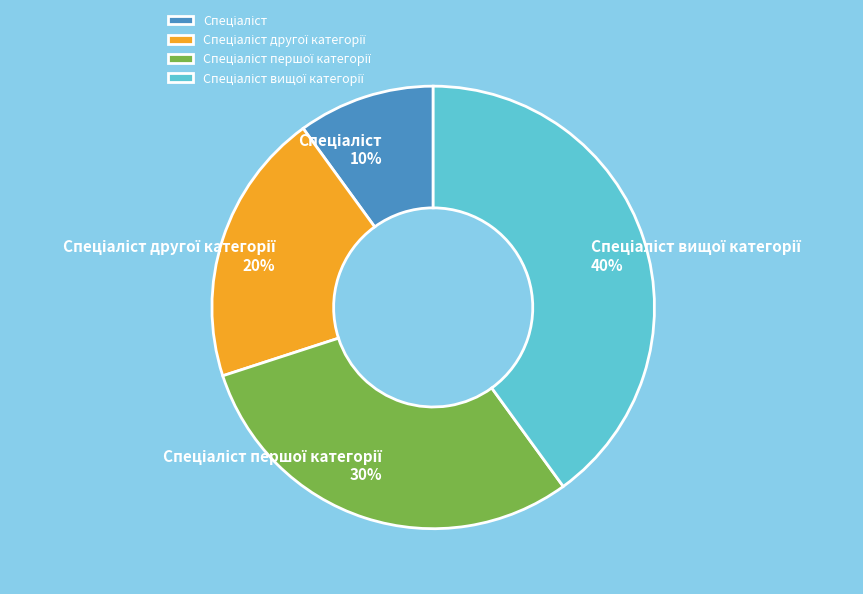

To the nearest percent, what is the average slice percentage?

25%